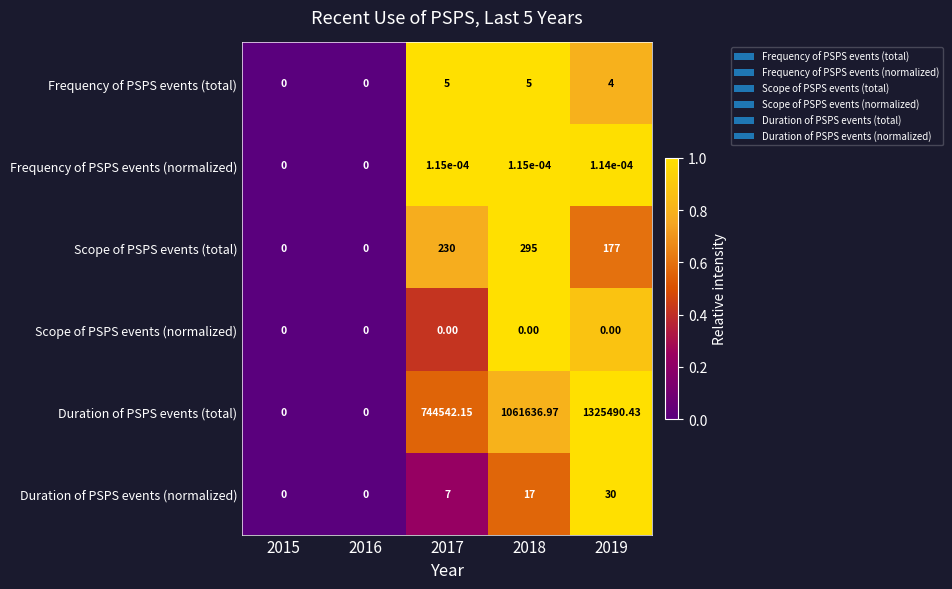

Rank the series by their maximum value, from lowest to highest.

Scope of PSPS events (normalized), Frequency of PSPS events (normalized), Frequency of PSPS events (total), Duration of PSPS events (normalized), Scope of PSPS events (total), Duration of PSPS events (total)